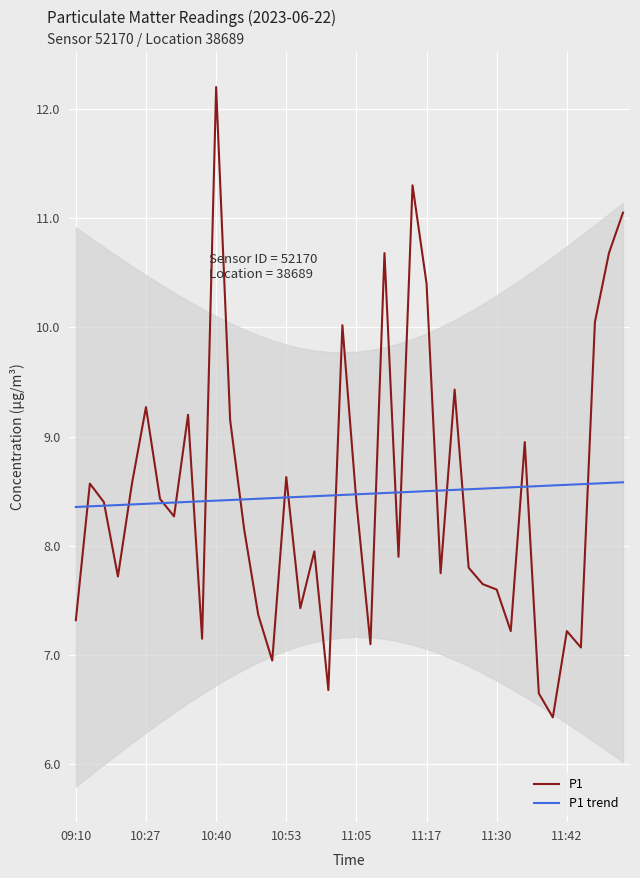

Rank the series by their average value, from highest to lowest.

P1, P1 trend